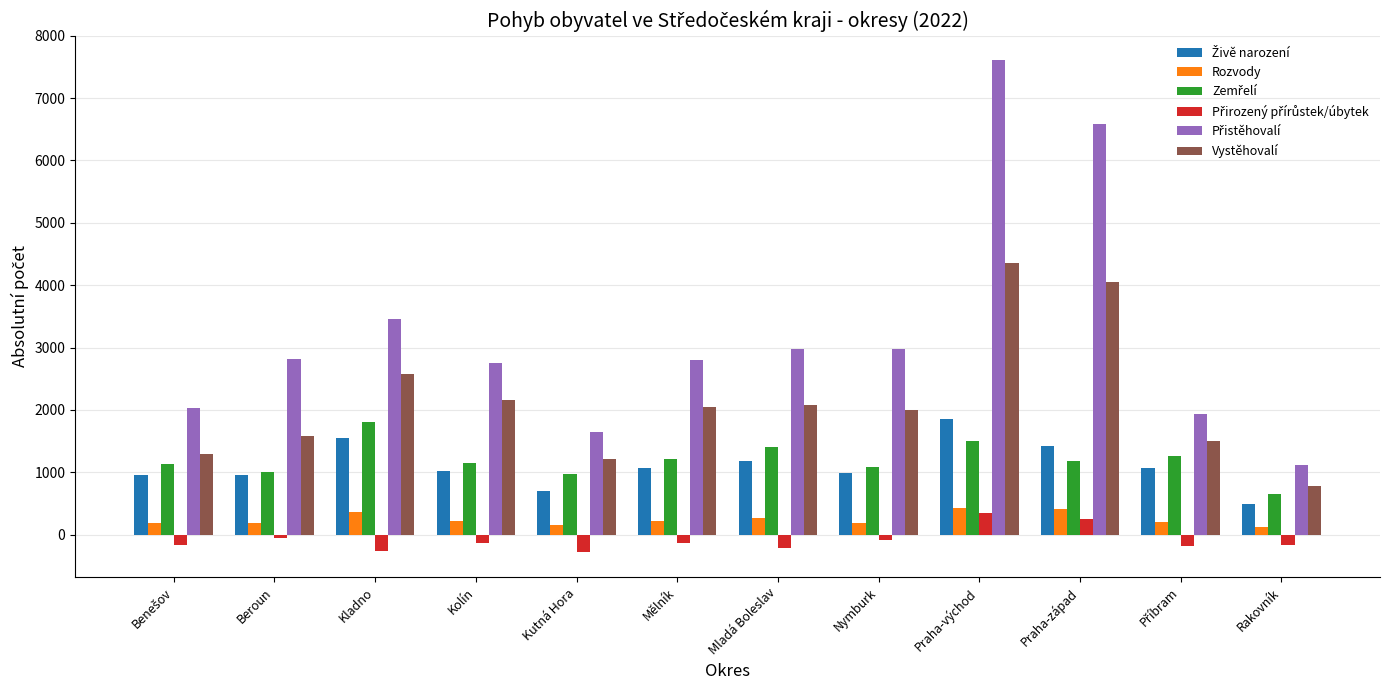

Is it true that Vystěhovalí equals 2154 at Kolín?

True